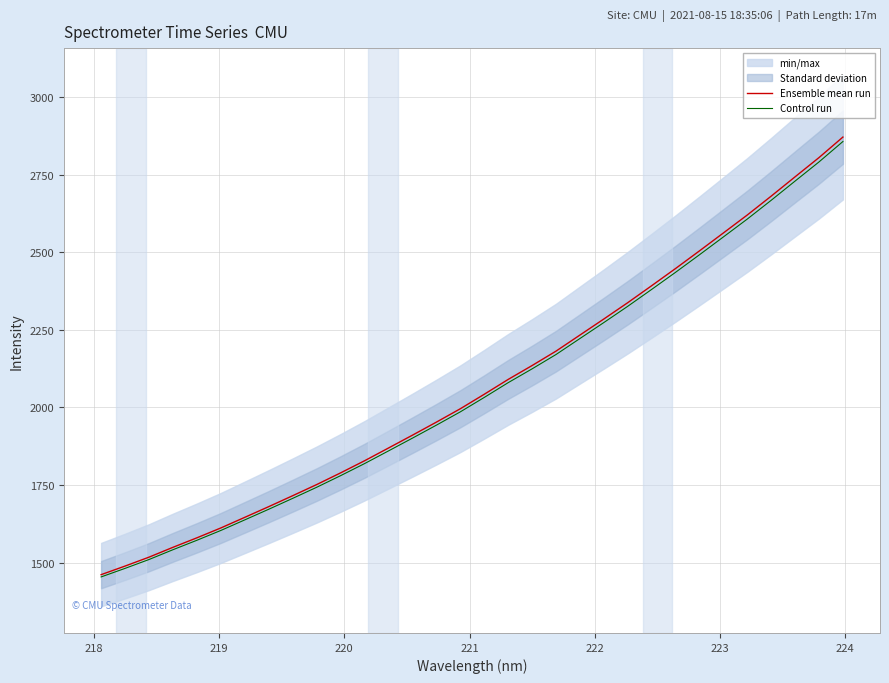

What is the maximum value for Ensemble mean run?

2870.9